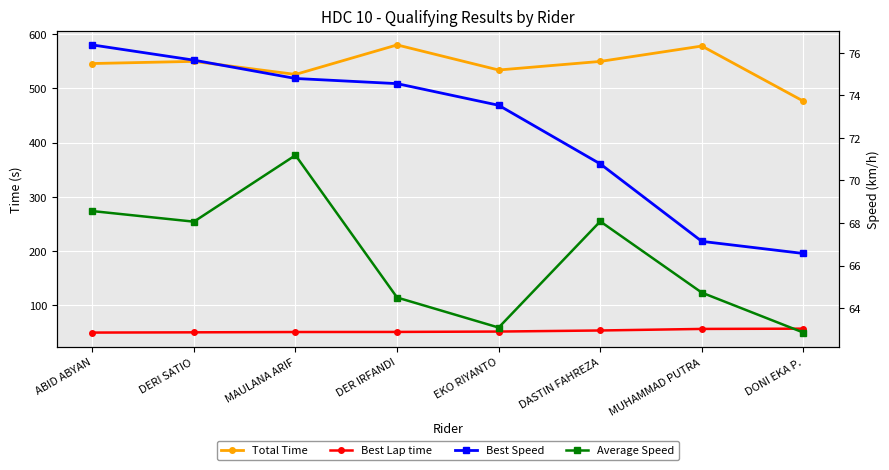

What is the difference between the maximum and second lowest values in the Best Lap time series?

6.8